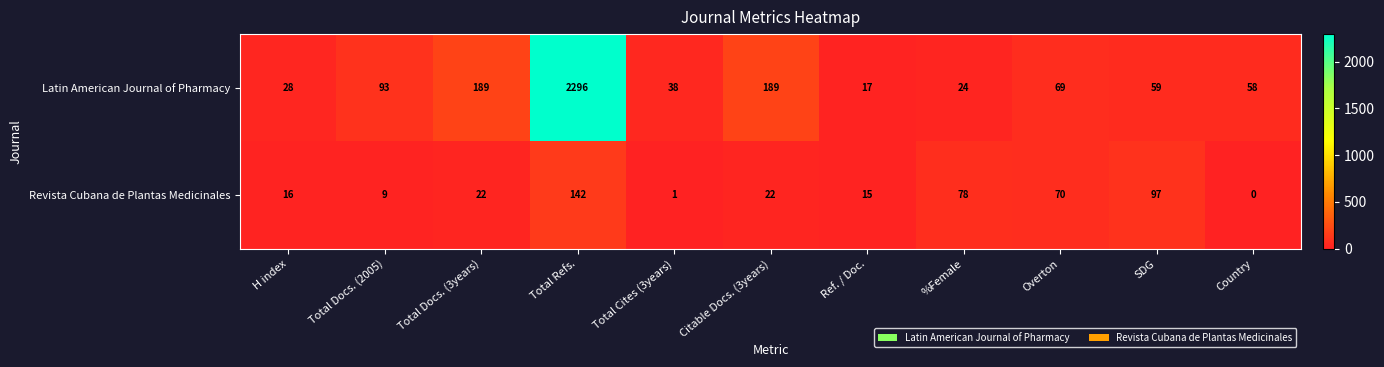

Reading left to right, extract all data points from this chart.

Latin American Journal of Pharmacy: H index=28	Total Docs. (2005)=93	Total Docs. (3years)=189	Total Refs.=2296	Total Cites (3years)=38	Citable Docs. (3years)=189	Ref. / Doc.=17	%Female=24	Overton=69	SDG=59	Country=58
Revista Cubana de Plantas Medicinales: H index=16	Total Docs. (2005)=9	Total Docs. (3years)=22	Total Refs.=142	Total Cites (3years)=1	Citable Docs. (3years)=22	Ref. / Doc.=15	%Female=78	Overton=70	SDG=97	Country=0